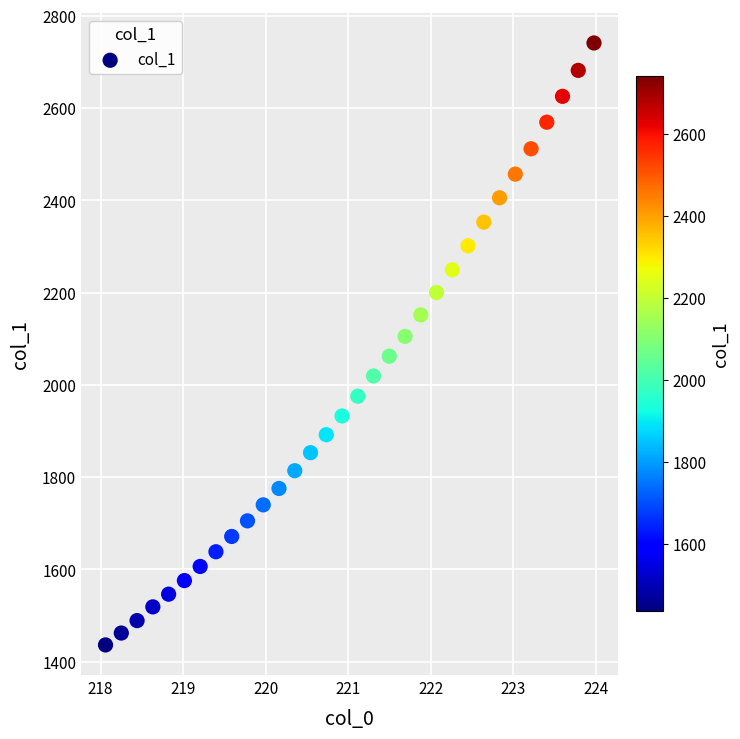

What is the range of Y values (max minus min)?

1305.0